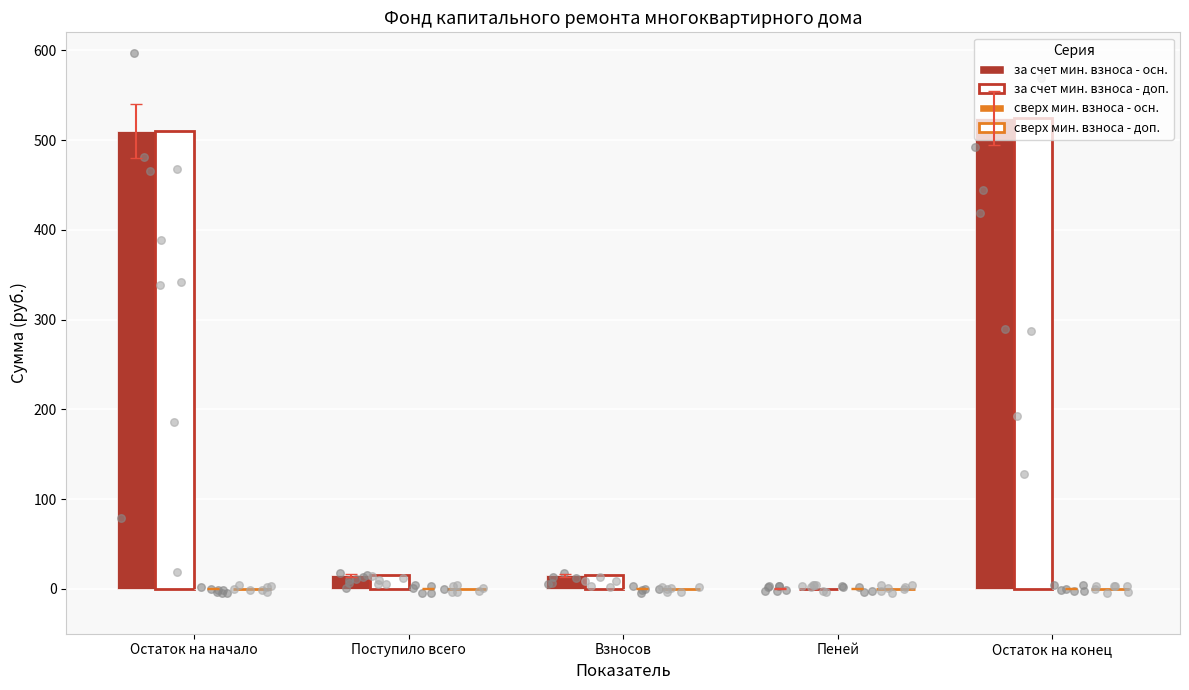

At how many categories does at least one series exceed 481?

2